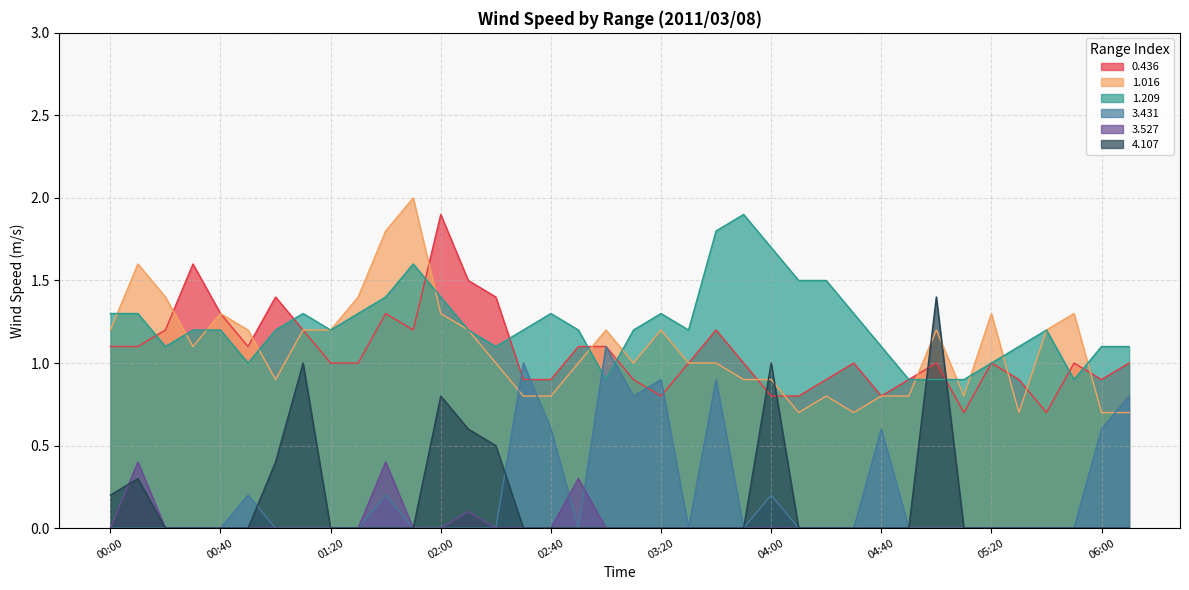

True or false: 1.016 and 3.431 cross at least once.

True